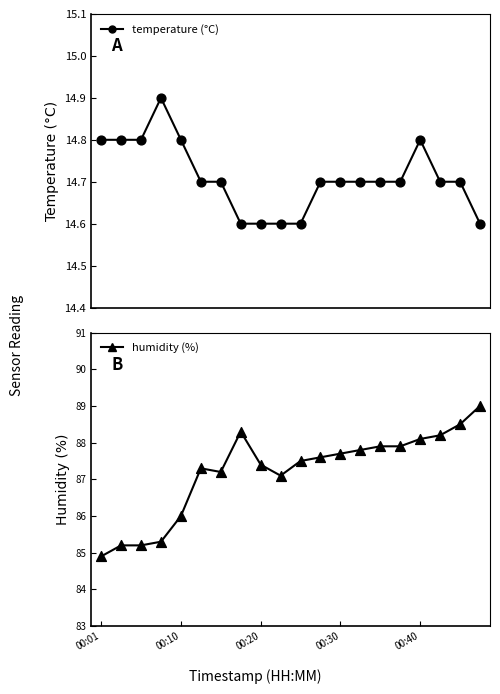

At which category is the sum across all series the highest?

19